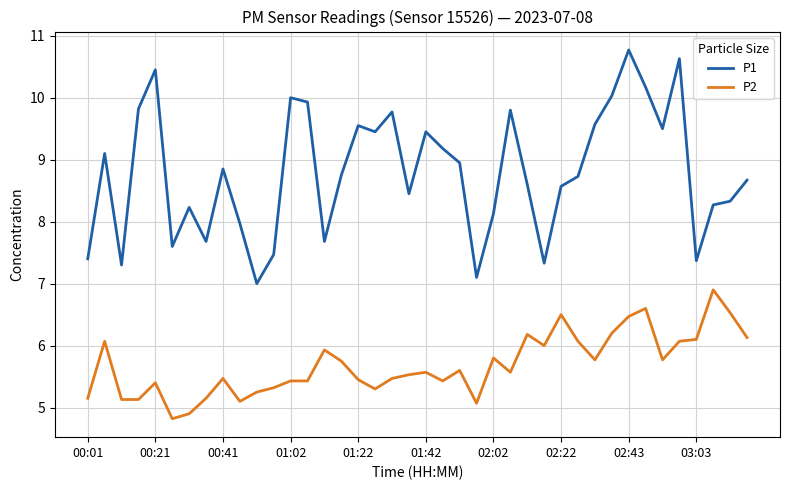

What is the highest value of the P2 series?

6.9